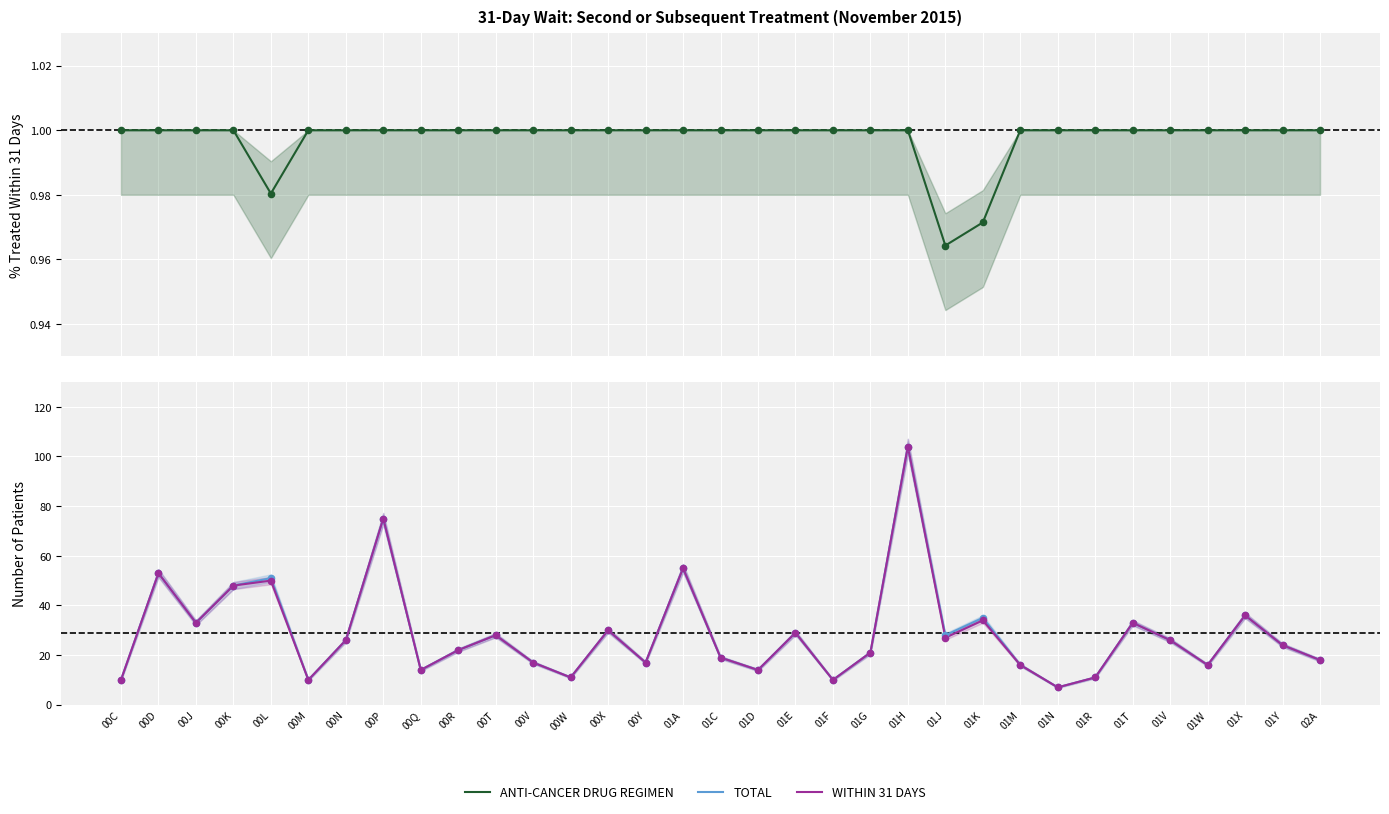

What is the total value across all series at 01V?

53.0